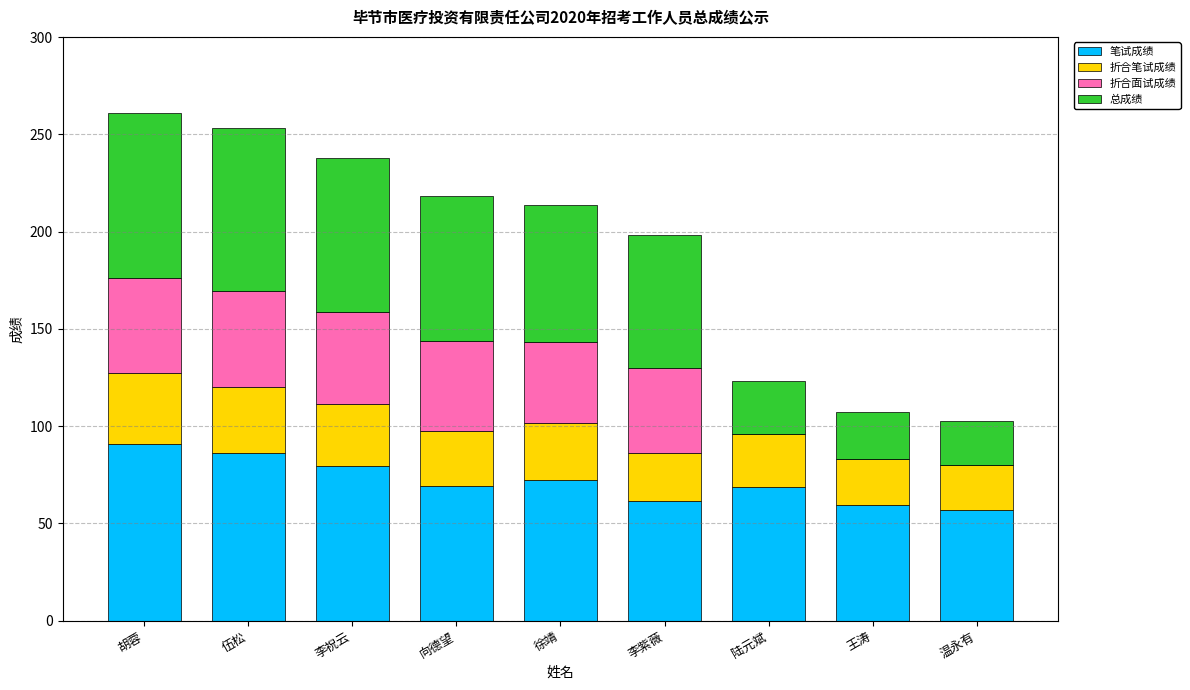

What is the total value across all series at 向德望?

218.5